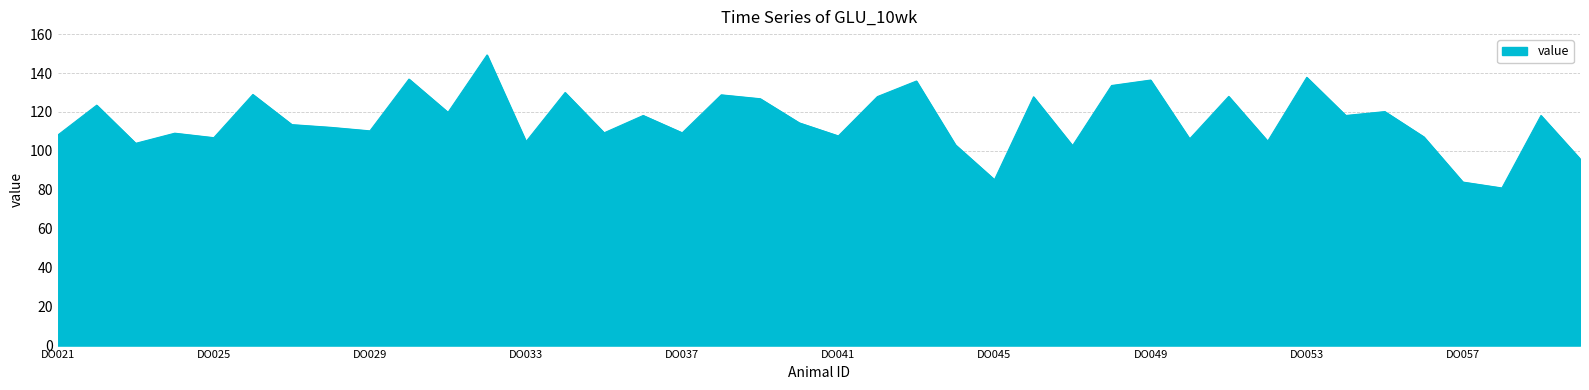

What is the difference between the maximum and minimum values?

68.3